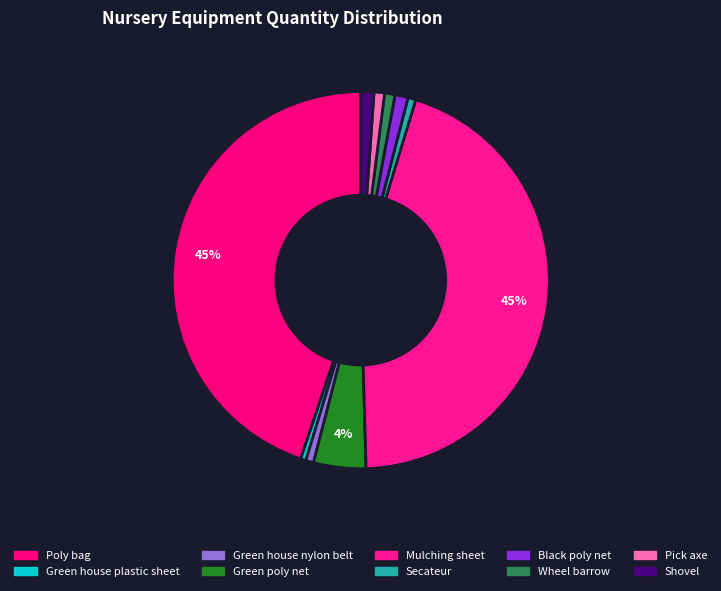

Count the number of slices in the pie.

10